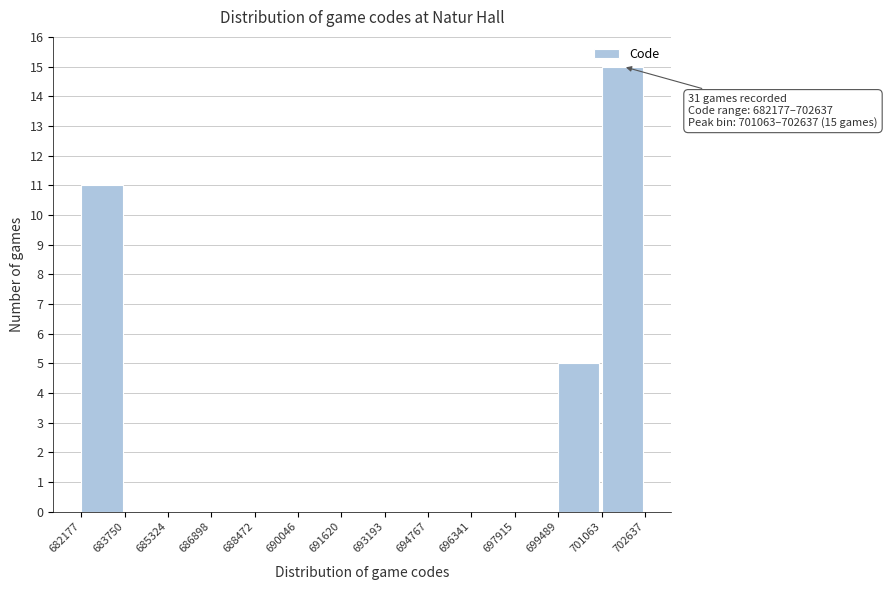

Over which range of the x-axis is the bar tallest?

701063 to 702637